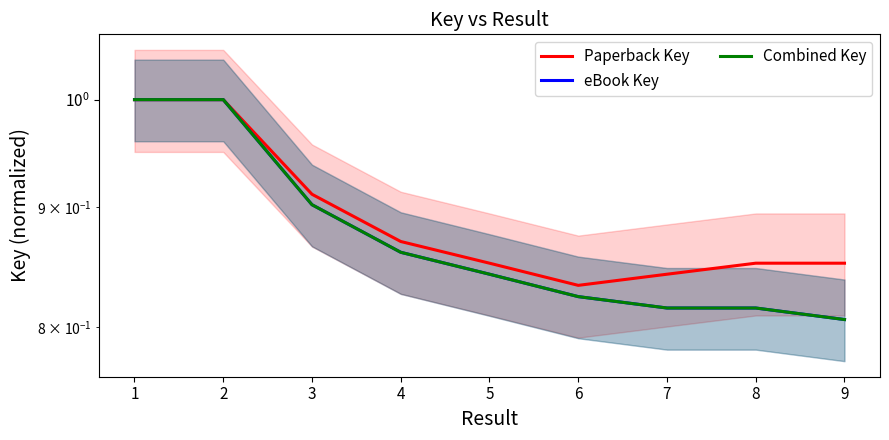

True or false: Paperback Key and Combined Key intersect in this chart.

False